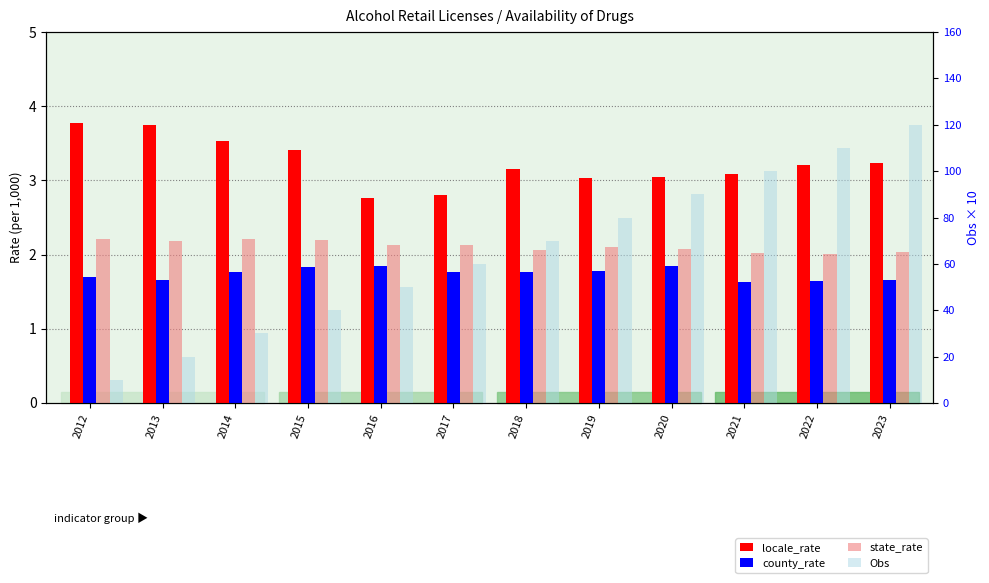

At how many categories does at least one series exceed 26?

10